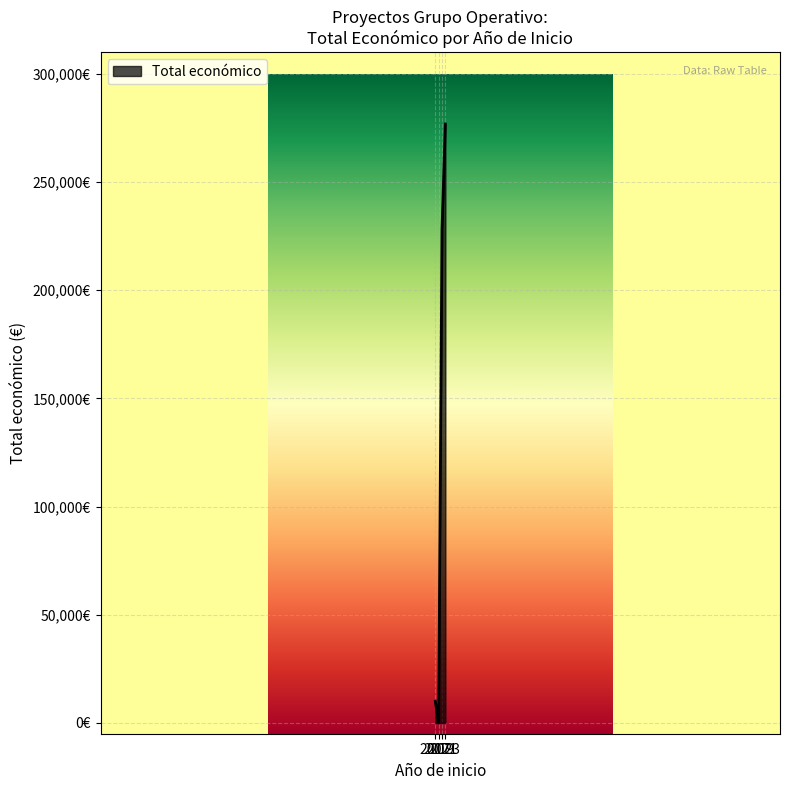

Which label corresponds to the largest value in the chart?

2023